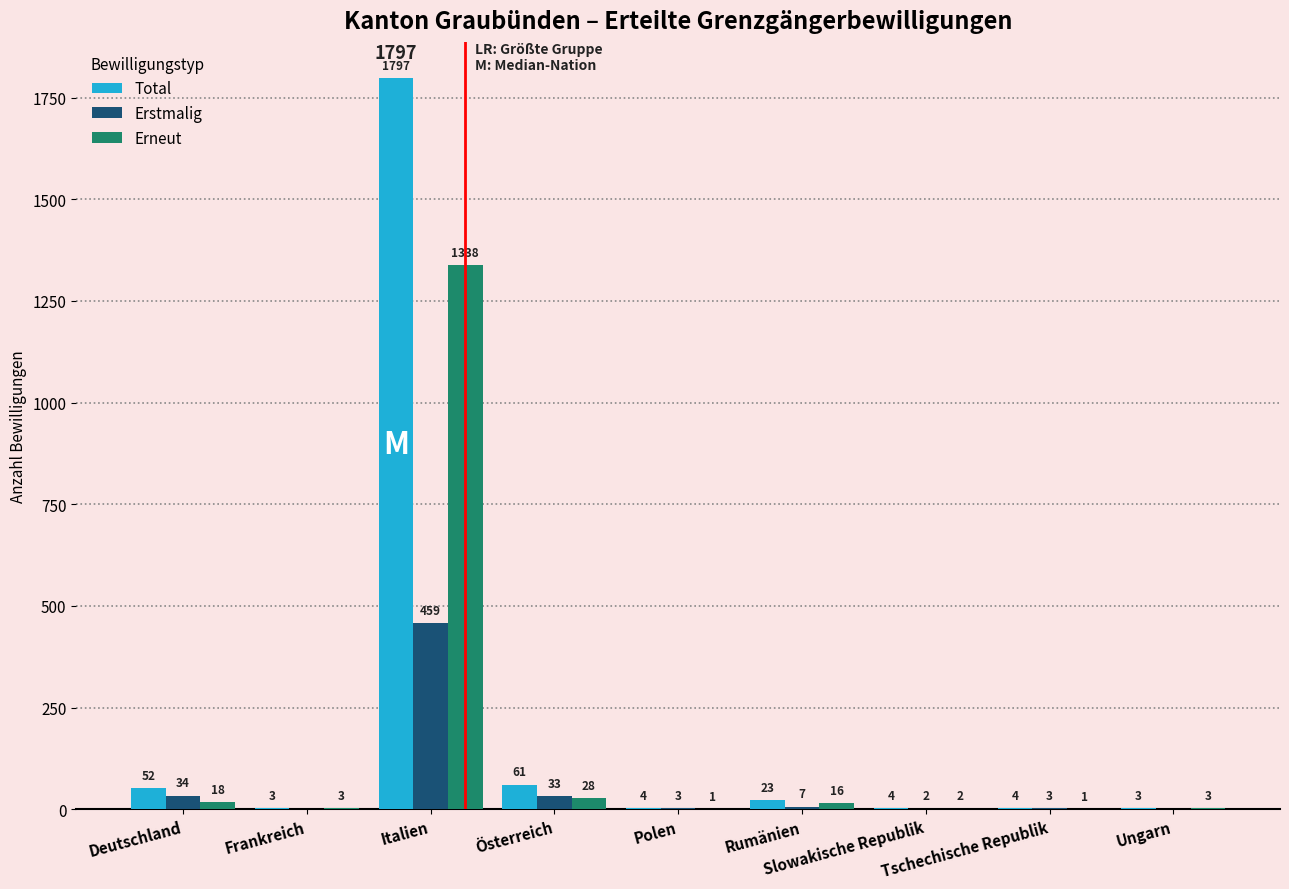

True or false: Erneut has a value of 3 at Ungarn.

True